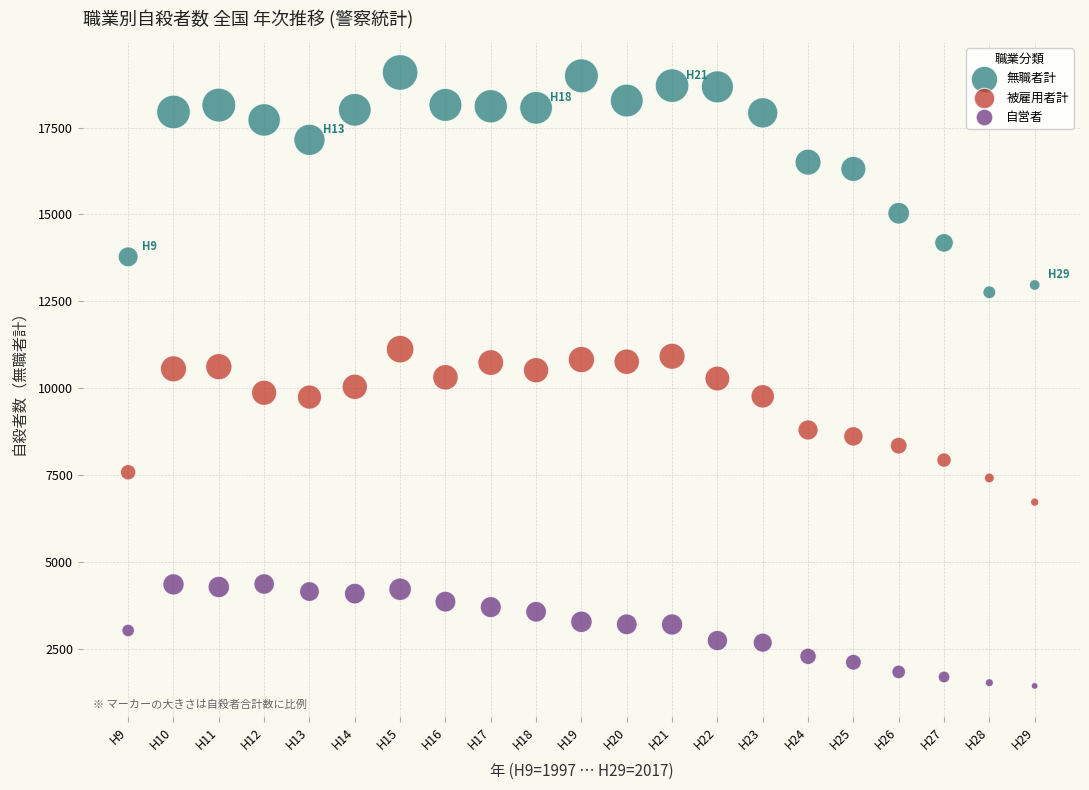

Which series contains the highest Y value?

無職者計